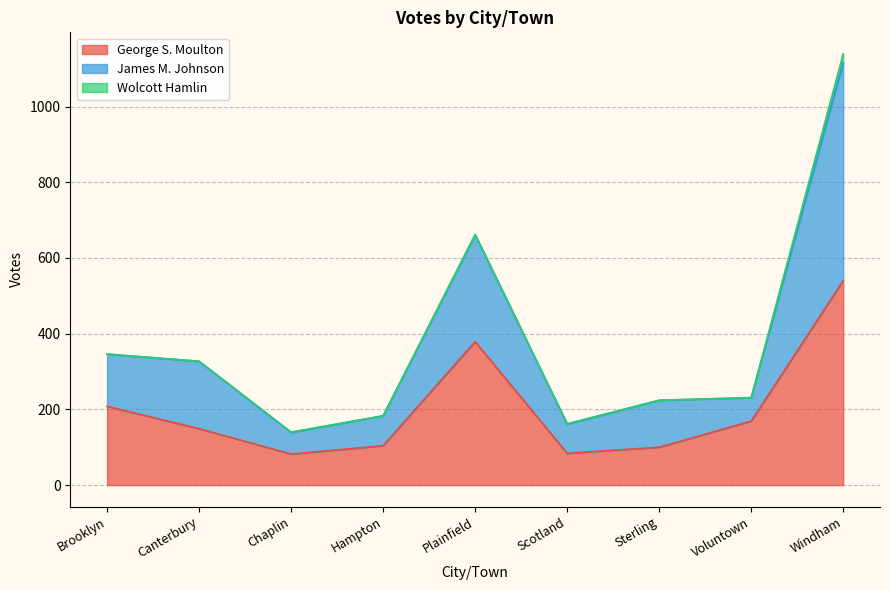

What is the maximum value shown in the chart?

1139